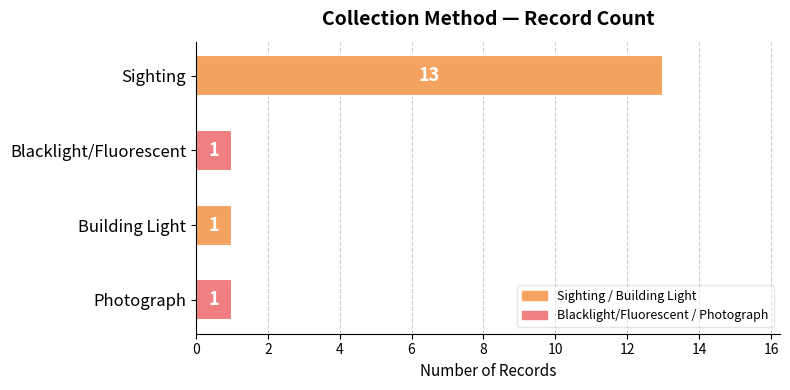

Is it true that the value at Blacklight/Fluorescent is 1?

True